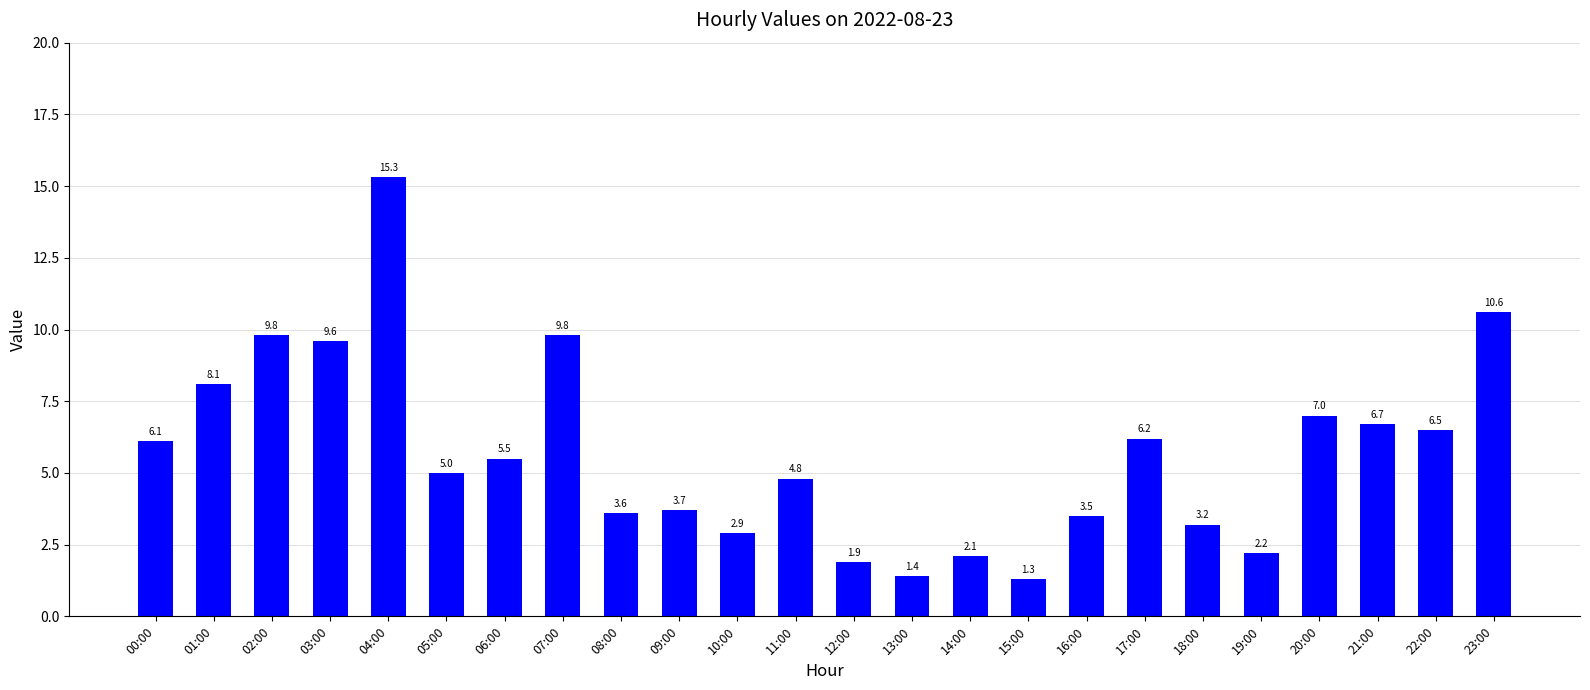

Reading right to left, extract all data points from this chart.

23:00=10.6	22:00=6.5	21:00=6.7	20:00=7.0	19:00=2.2	18:00=3.2	17:00=6.2	16:00=3.5	15:00=1.3	14:00=2.1	13:00=1.4	12:00=1.9	11:00=4.8	10:00=2.9	09:00=3.7	08:00=3.6	07:00=9.8	06:00=5.5	05:00=5.0	04:00=15.3	03:00=9.6	02:00=9.8	01:00=8.1	00:00=6.1